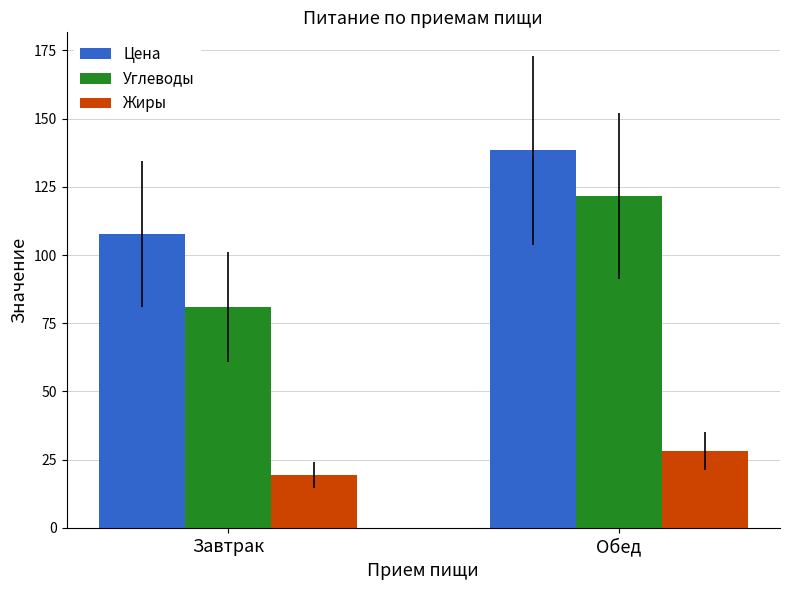

Reading left to right, extract all data points from this chart.

Цена: 107.7	138.4
Углеводы: 81.0	121.6
Жиры: 19.4	28.2